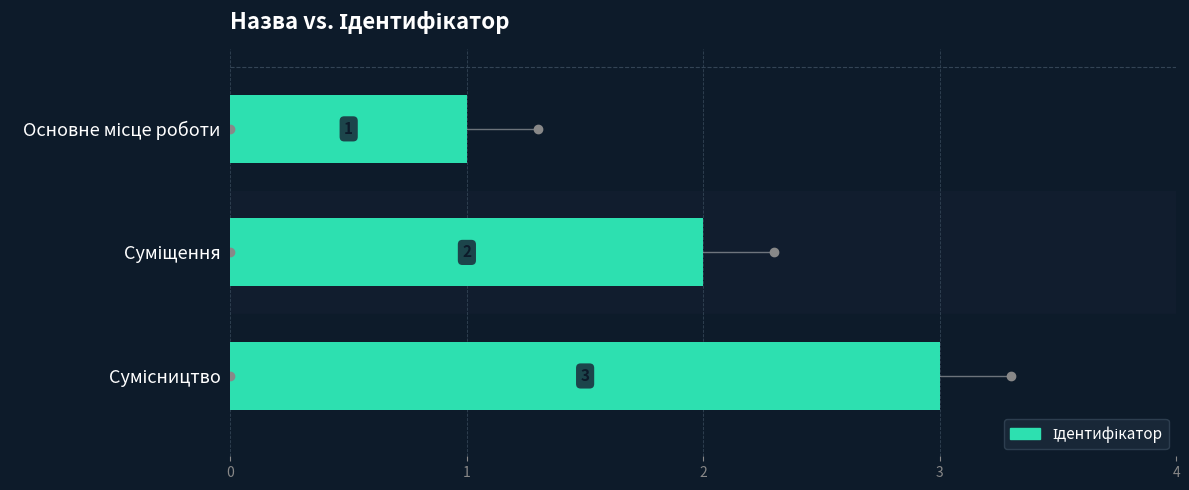

How many series are shown in this chart?

1